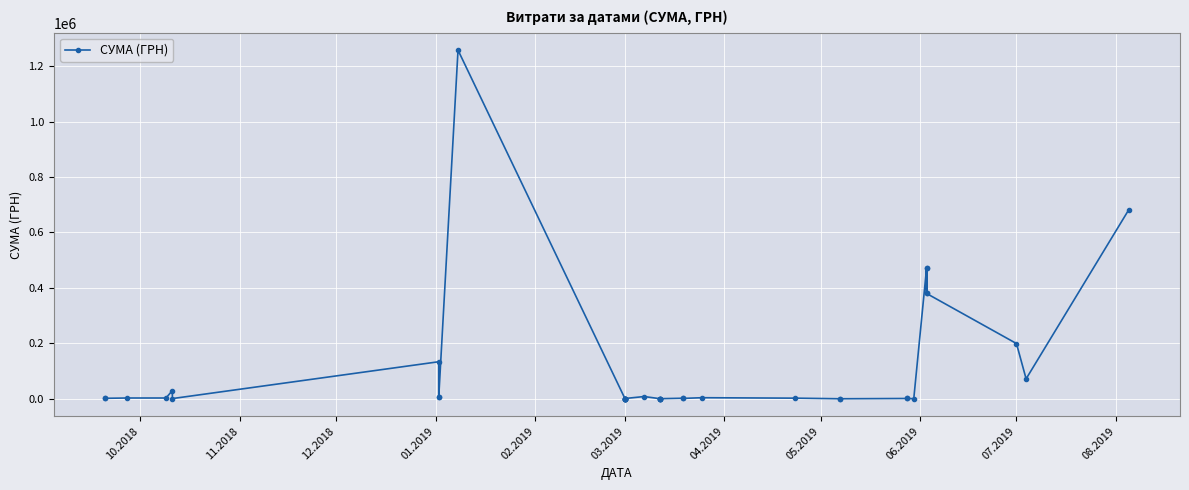

True or false: there are more than 2 points higher than both neighbors.

True